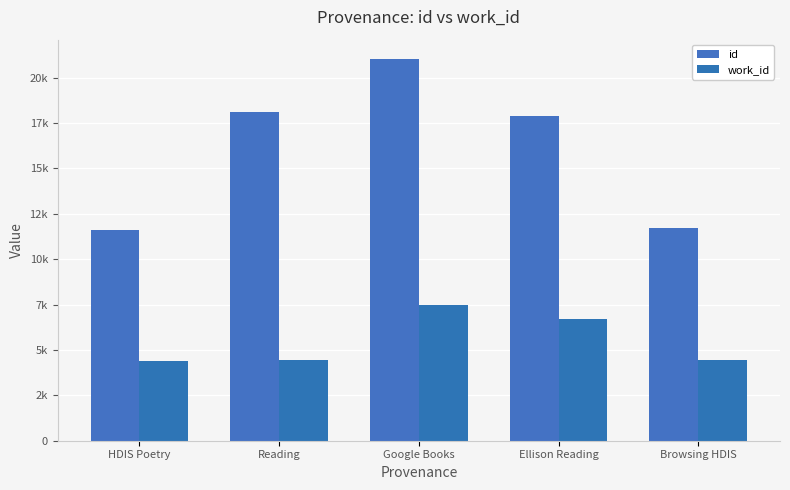

What is the sum of all work_id values?

27480